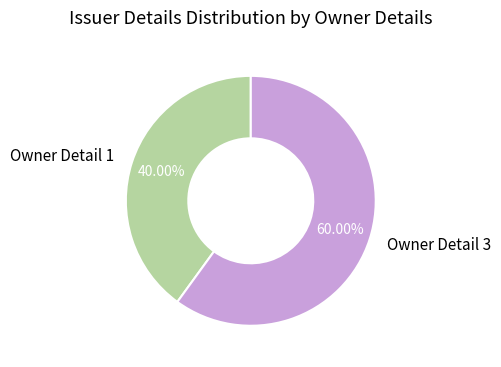

Is the sum of Owner Detail 1 and Owner Detail 3 greater than half?

Yes